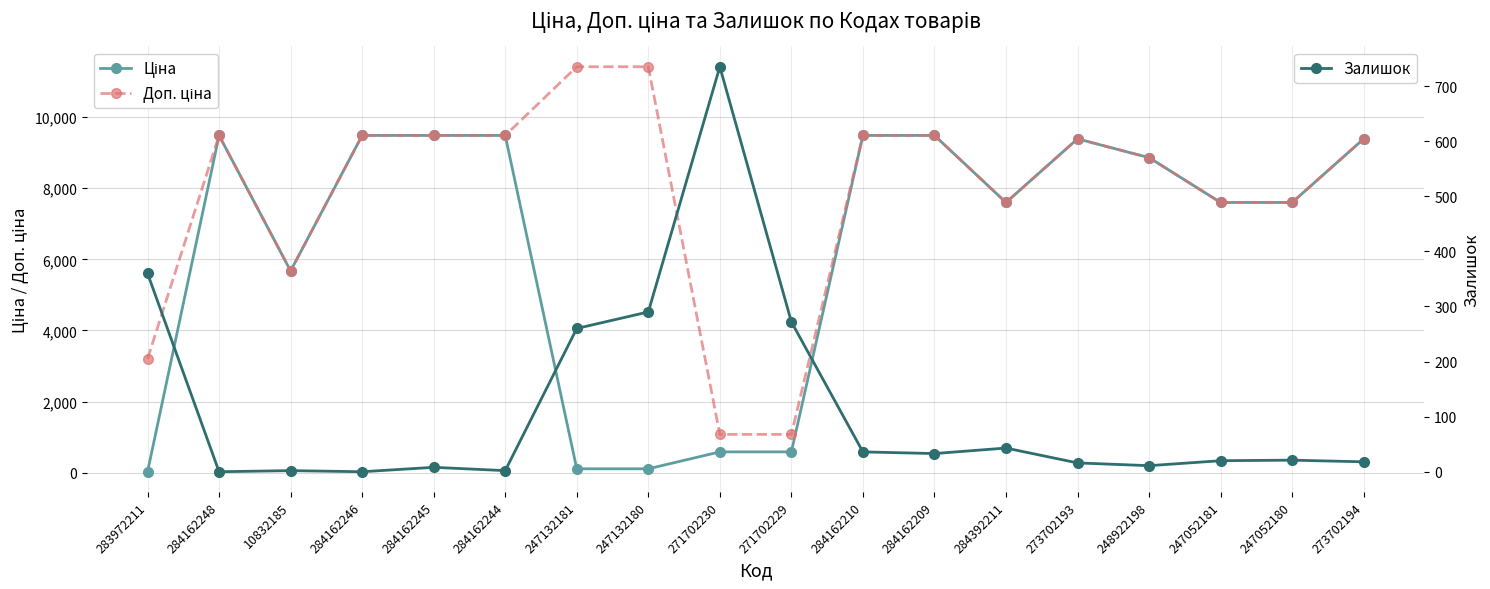

How many categories are shown in the chart?

18